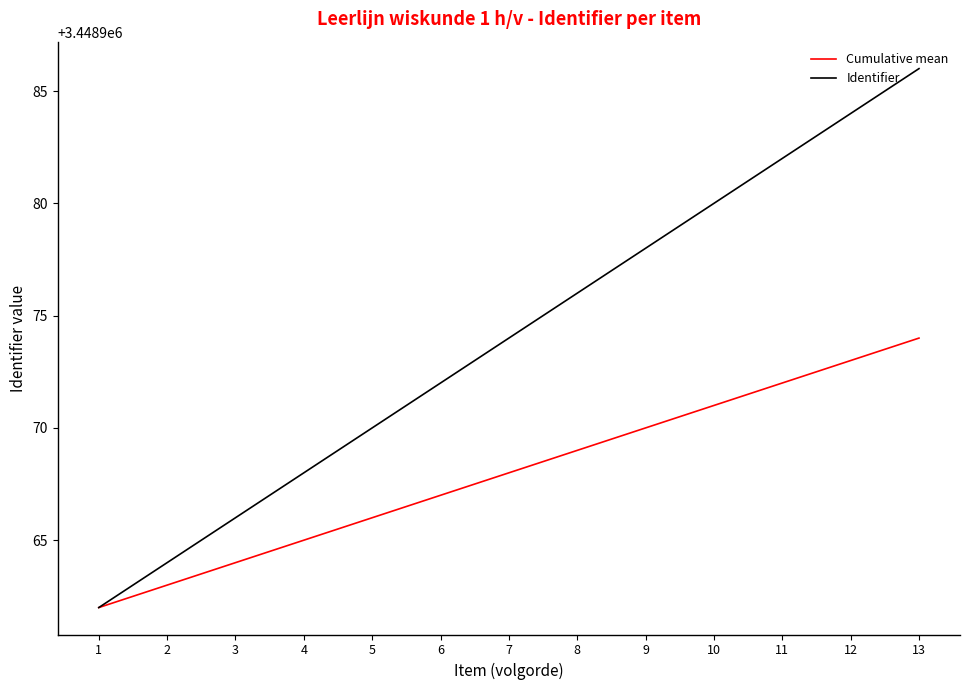

At which category is the sum across all series the highest?

13